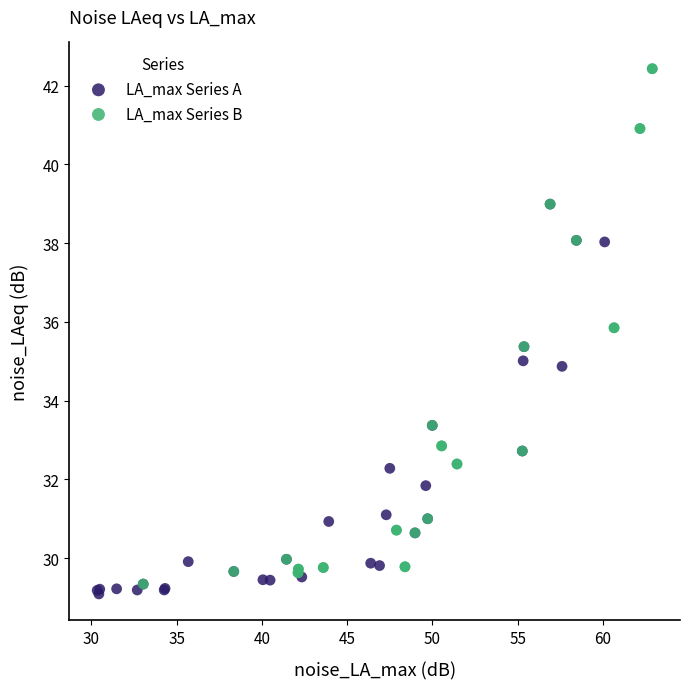

Which series has the largest Y range (max minus min)?

LA_max Series B